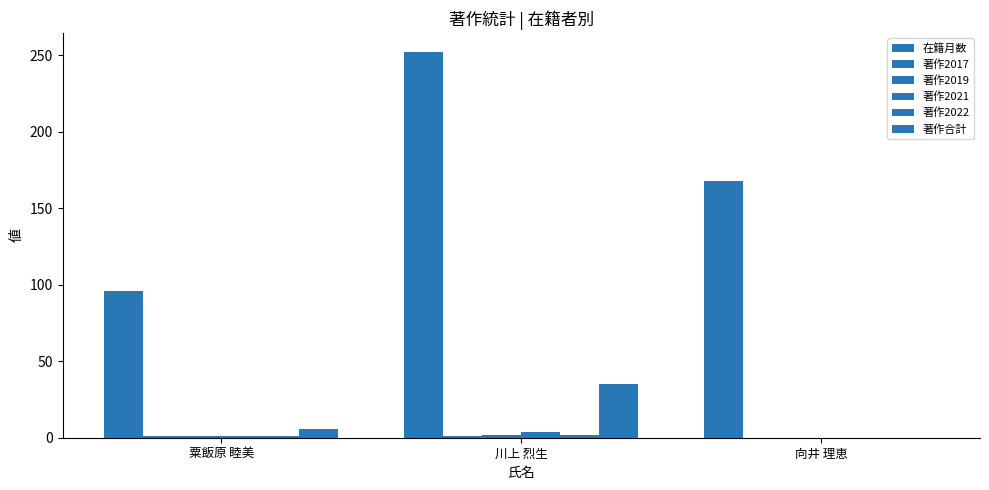

At how many categories does at least one series exceed 20?

3